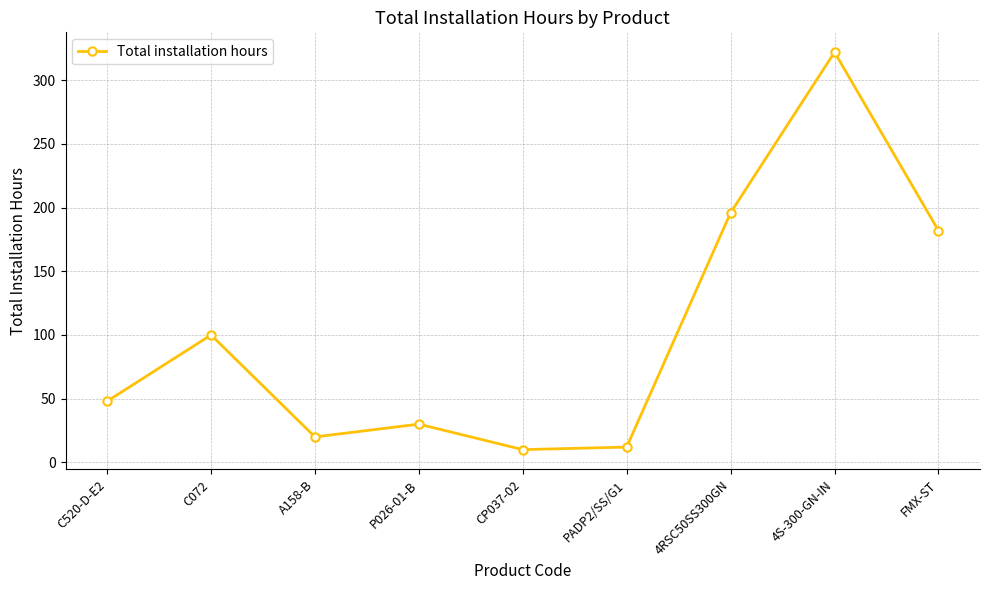

Where is the data nearest to the value 166?

FMX-ST